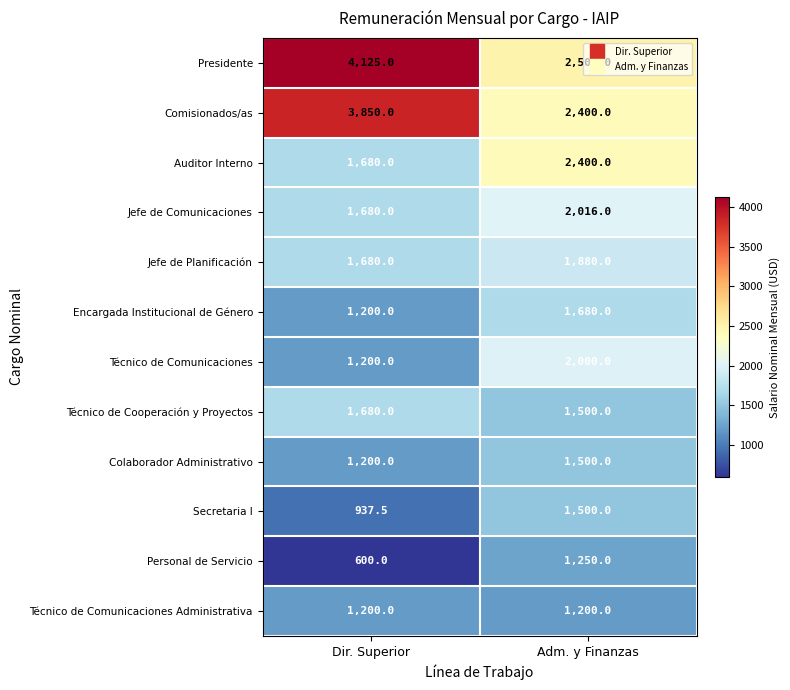

How many data points does each series have?

2